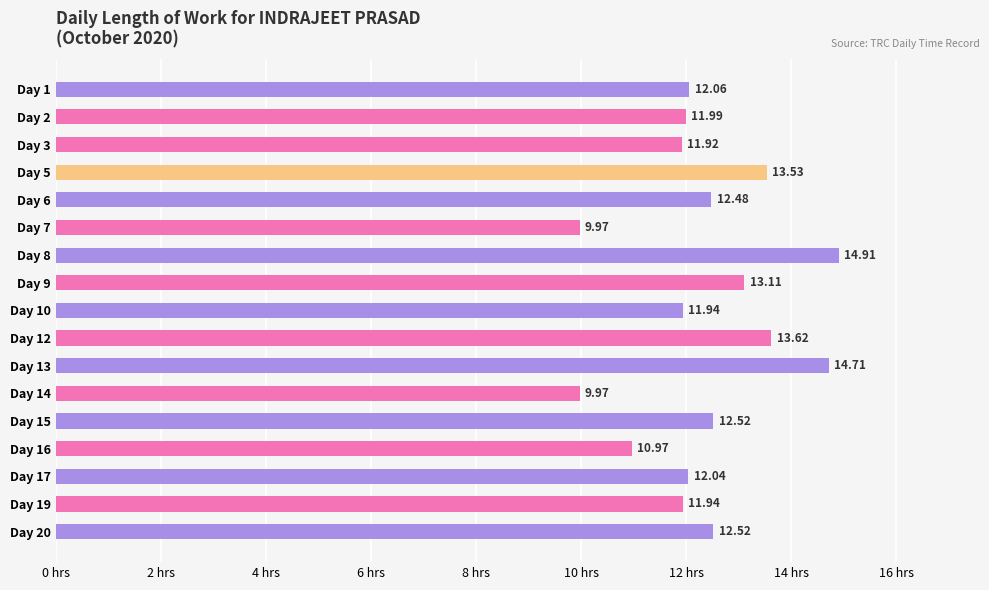

Approximately how many times larger is the value at Day 9 compared to Day 15?

1.0